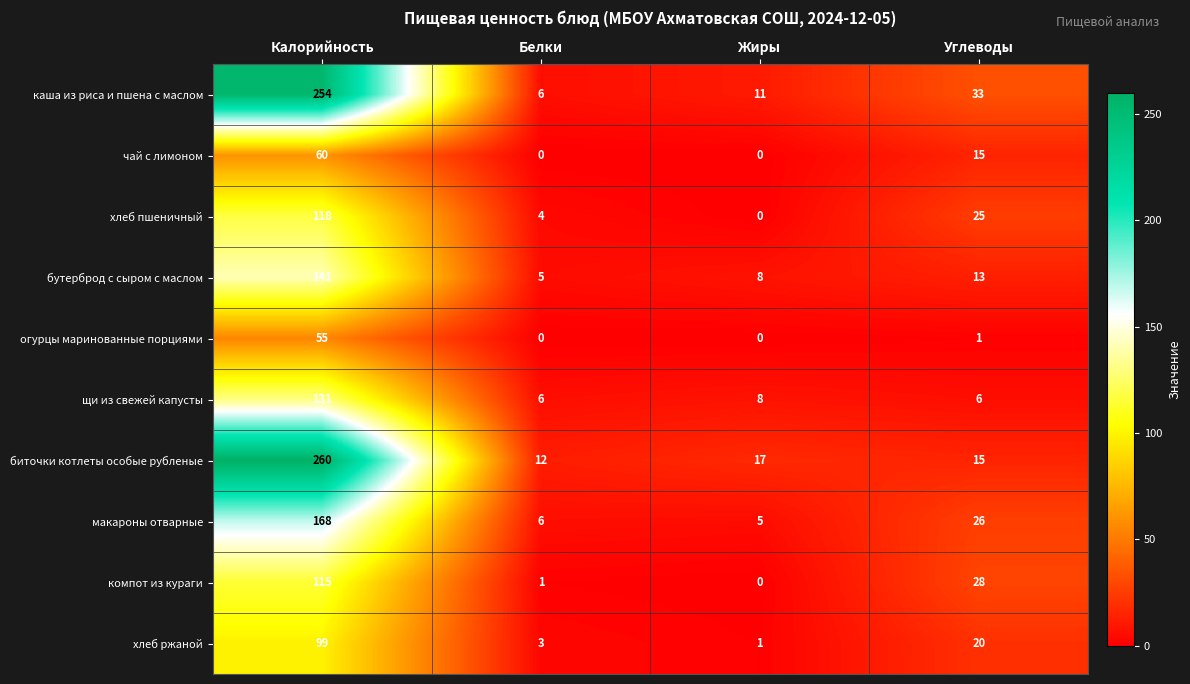

What is the greatest value displayed?

260